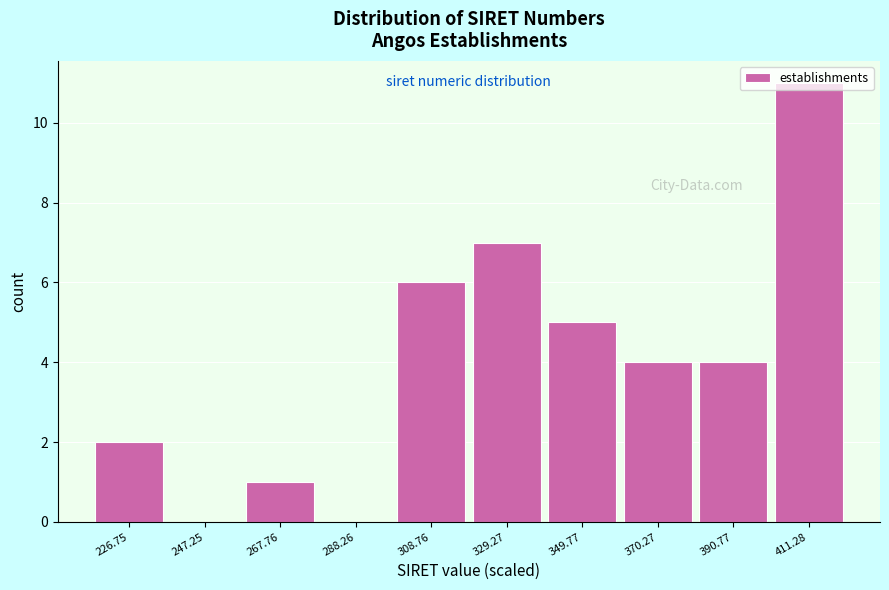

Over which range of the x-axis is the bar tallest?

400 to 420